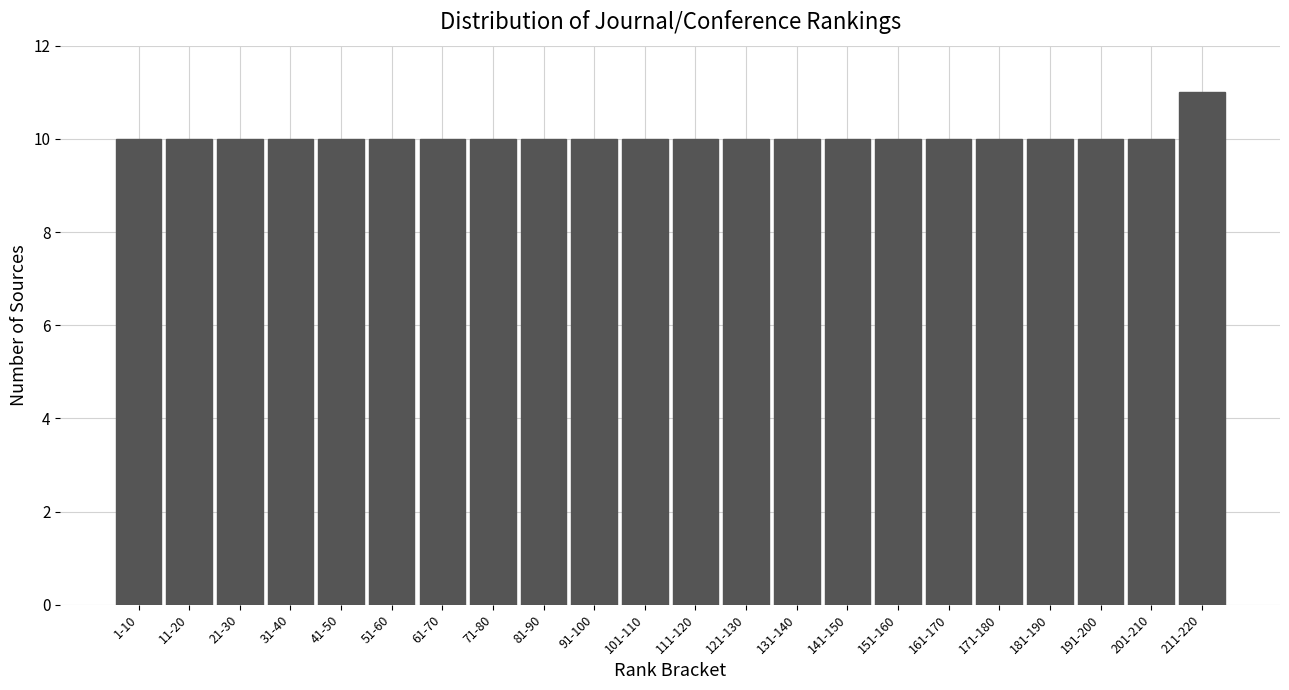

Reading right to left, list all the values displayed in this chart.

211-220=11	201-210=10	191-200=10	181-190=10	171-180=10	161-170=10	151-160=10	141-150=10	131-140=10	121-130=10	111-120=10	101-110=10	91-100=10	81-90=10	71-80=10	61-70=10	51-60=10	41-50=10	31-40=10	21-30=10	11-20=10	1-10=10